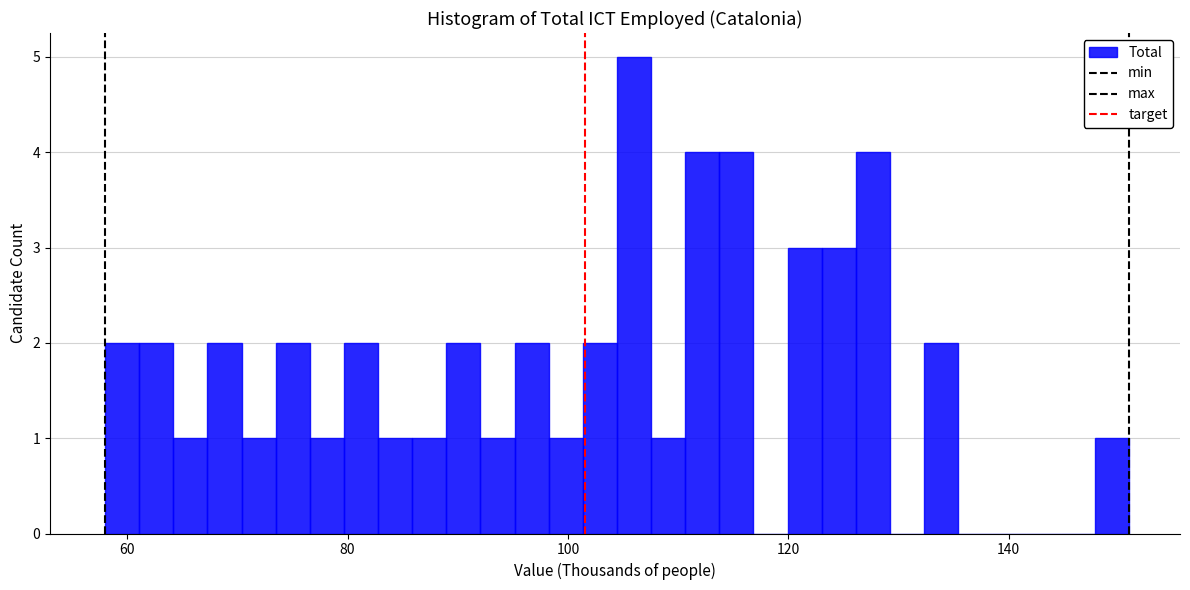

Around what value on the x-axis is the tallest bar? Give the approximate position of its centre, as read against the axis.

106